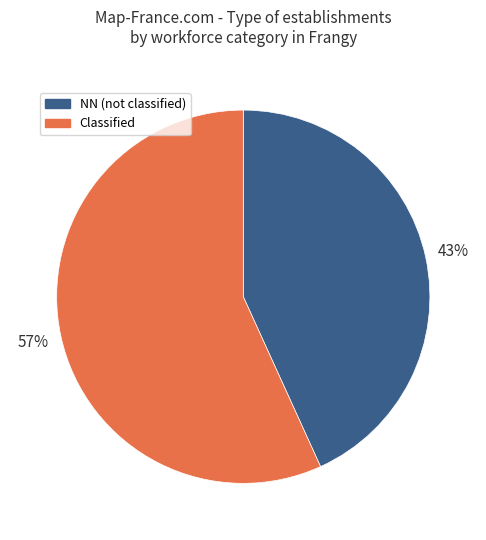

How many segments does this pie chart have?

2